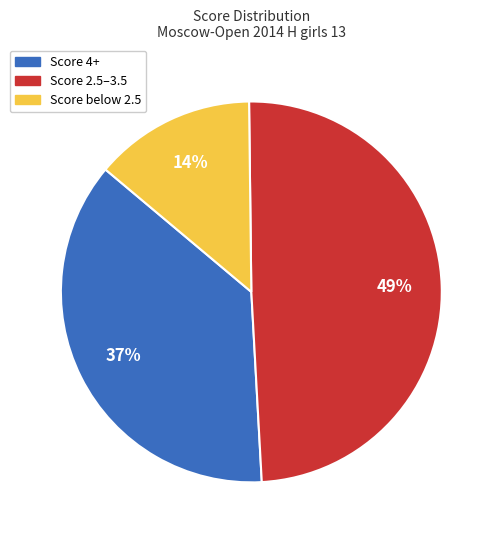

How many segments does this pie chart have?

3